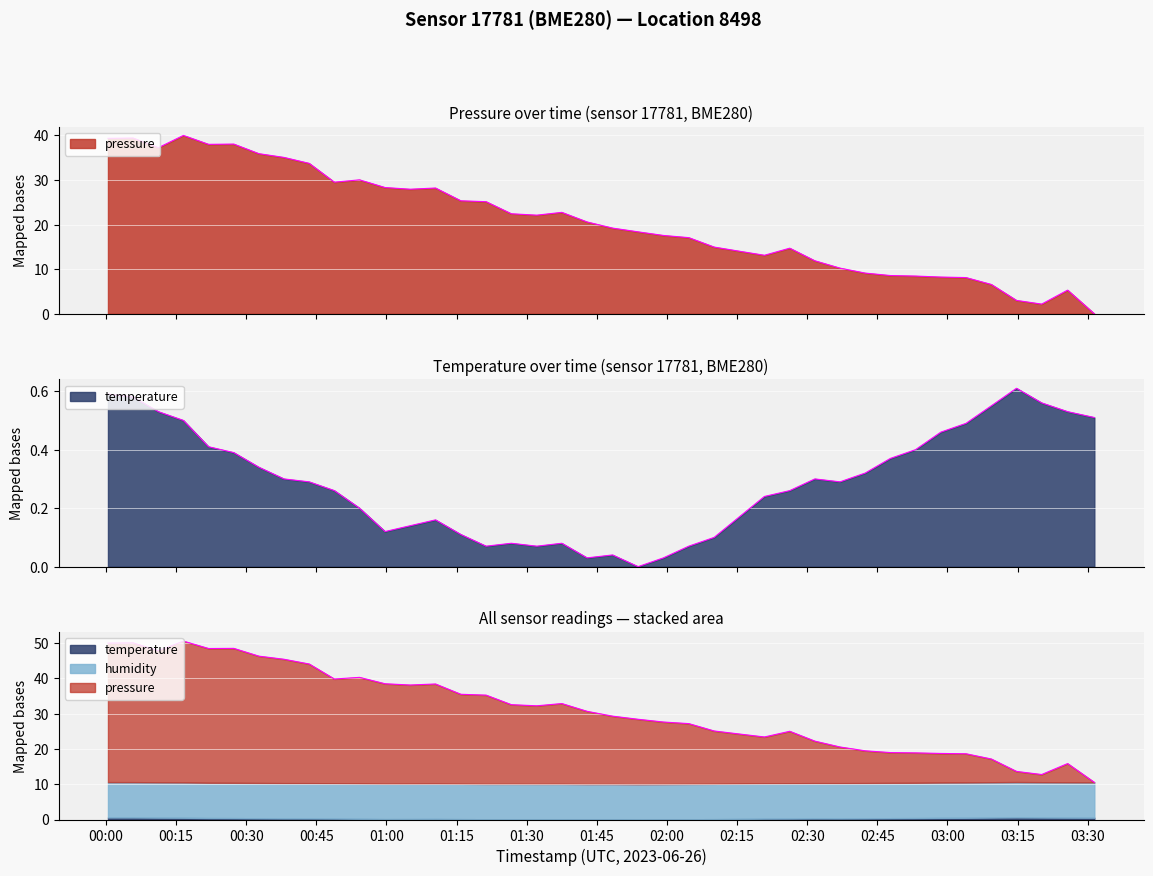

Which label corresponds to the smallest value in the chart?

2023-06-26T03:31:25